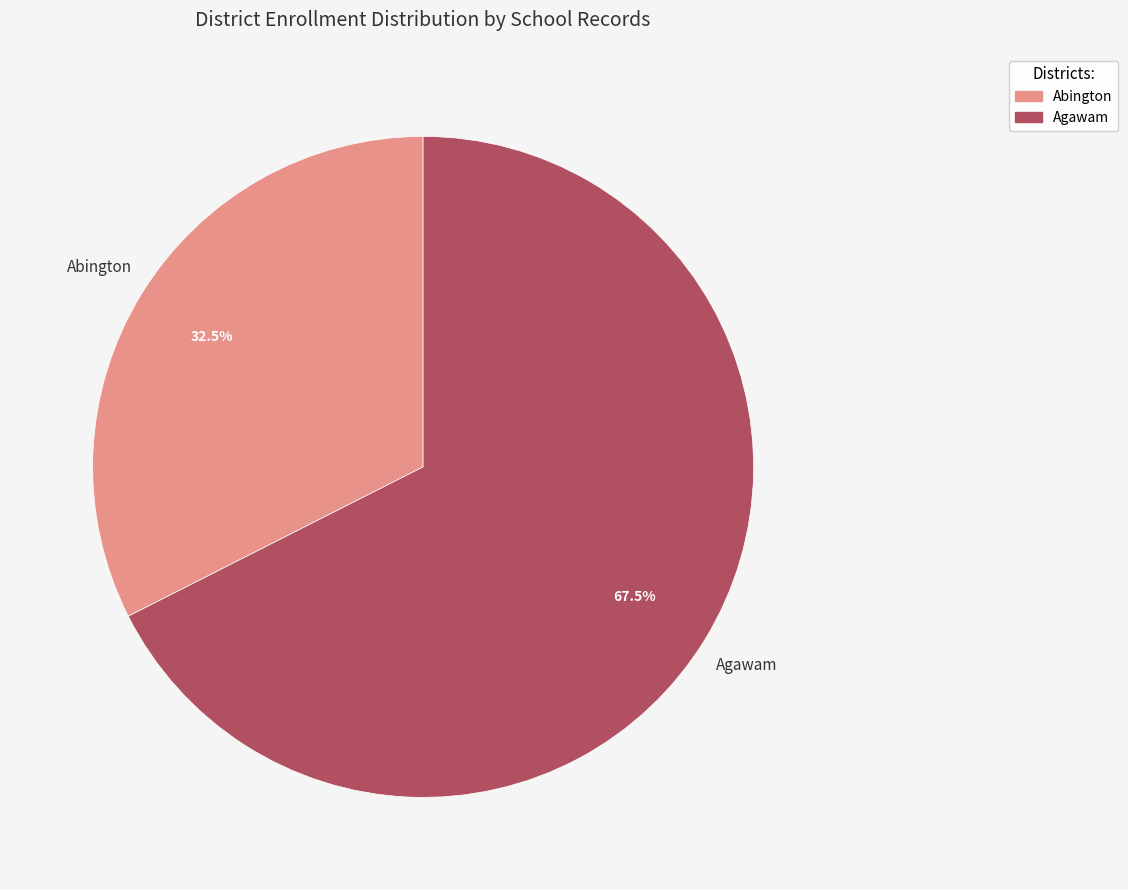

Is there any slice that represents more than half of the pie?

Yes